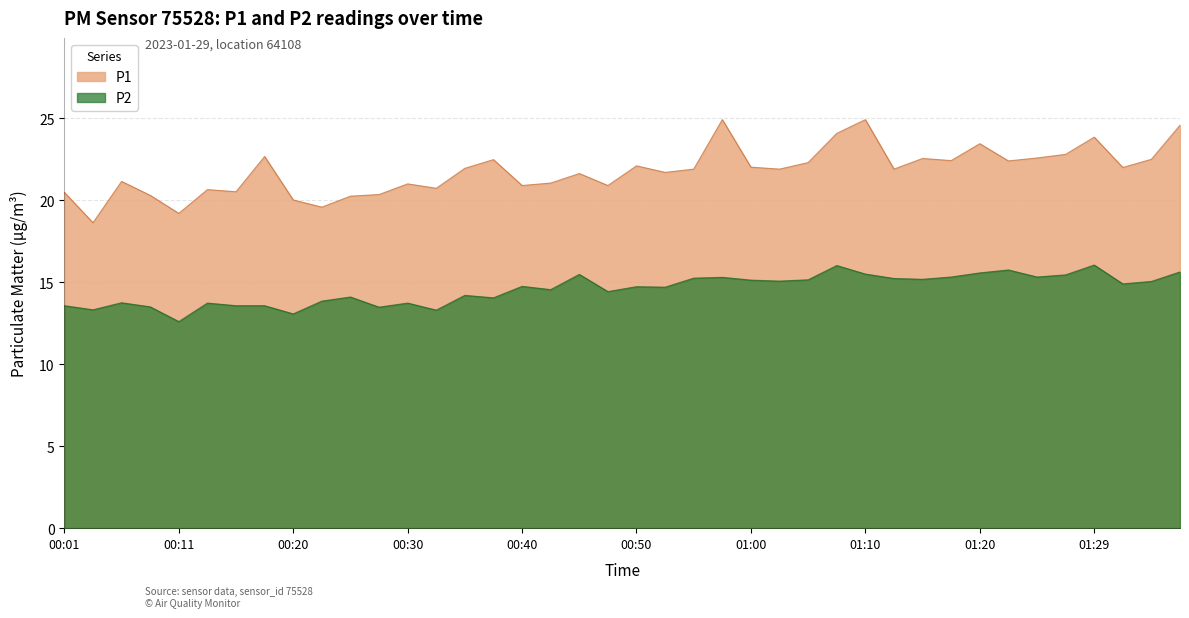

Which series has the widest spread of values?

P1